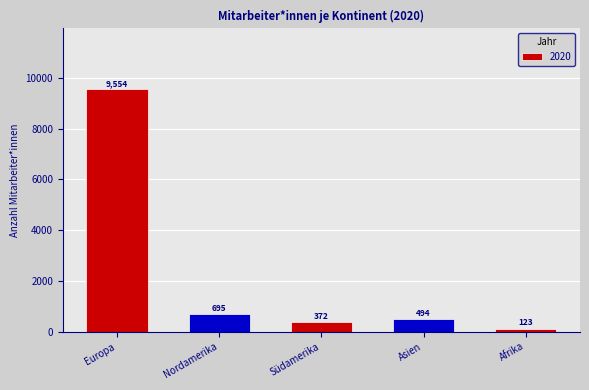

What is the change in value from Asien to Afrika?

-371